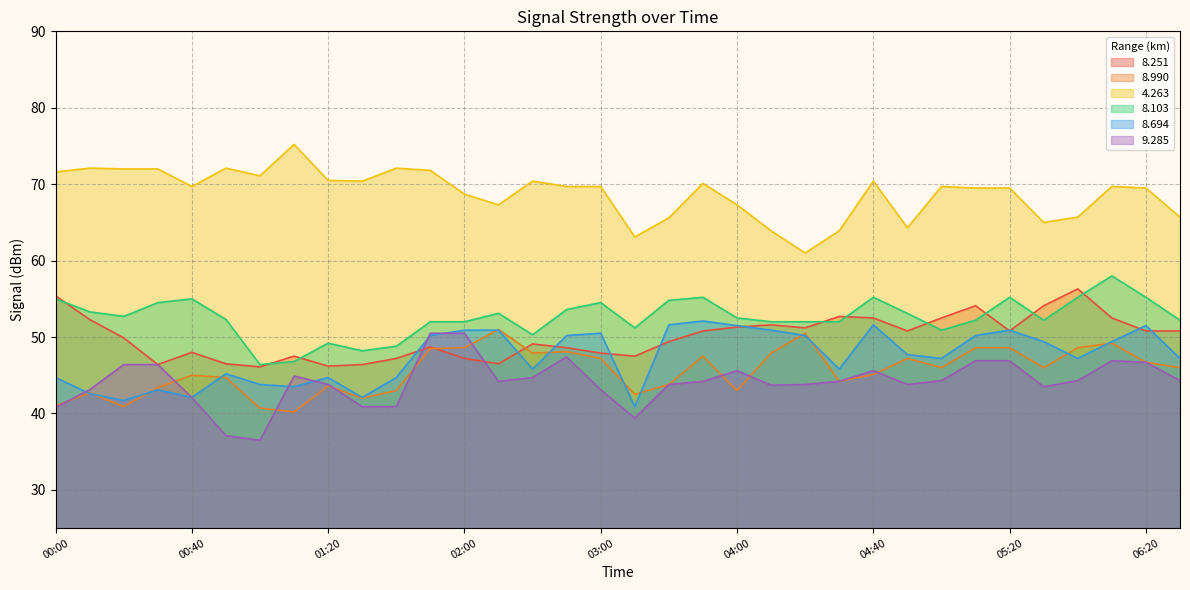

What is the sum of the   8.103 values at 04:50 and 05:00?

104.0